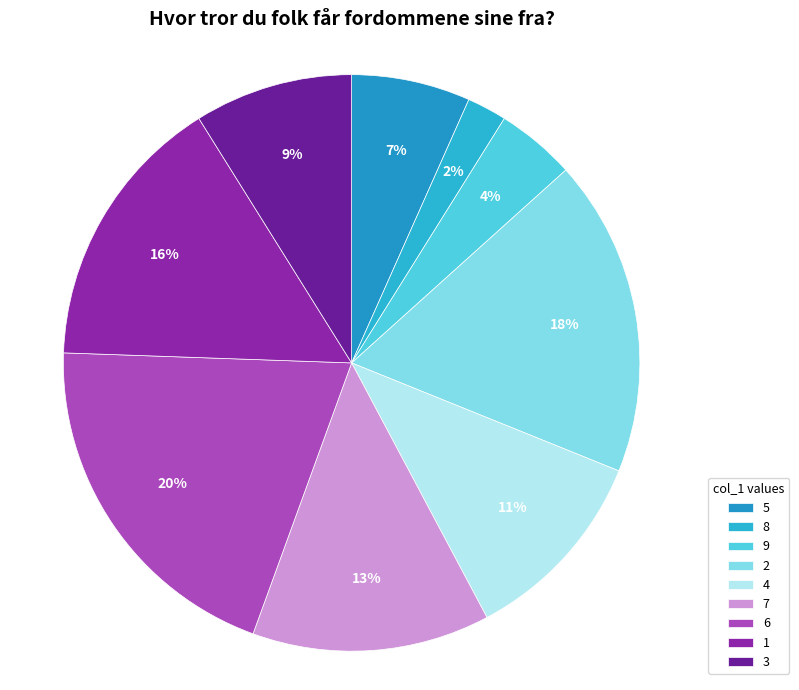

Is it true that 2 is 1% of the pie?

False